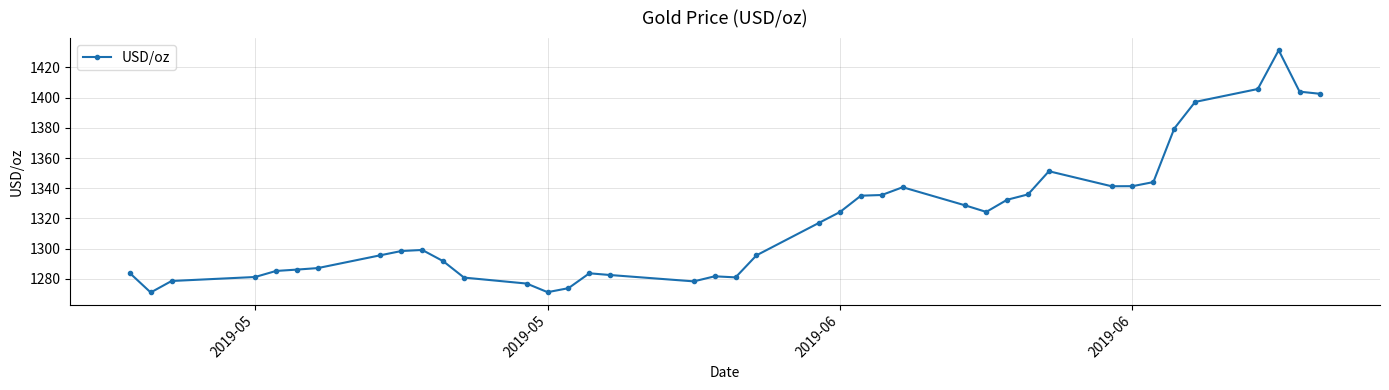

What is the average value?

1318.4